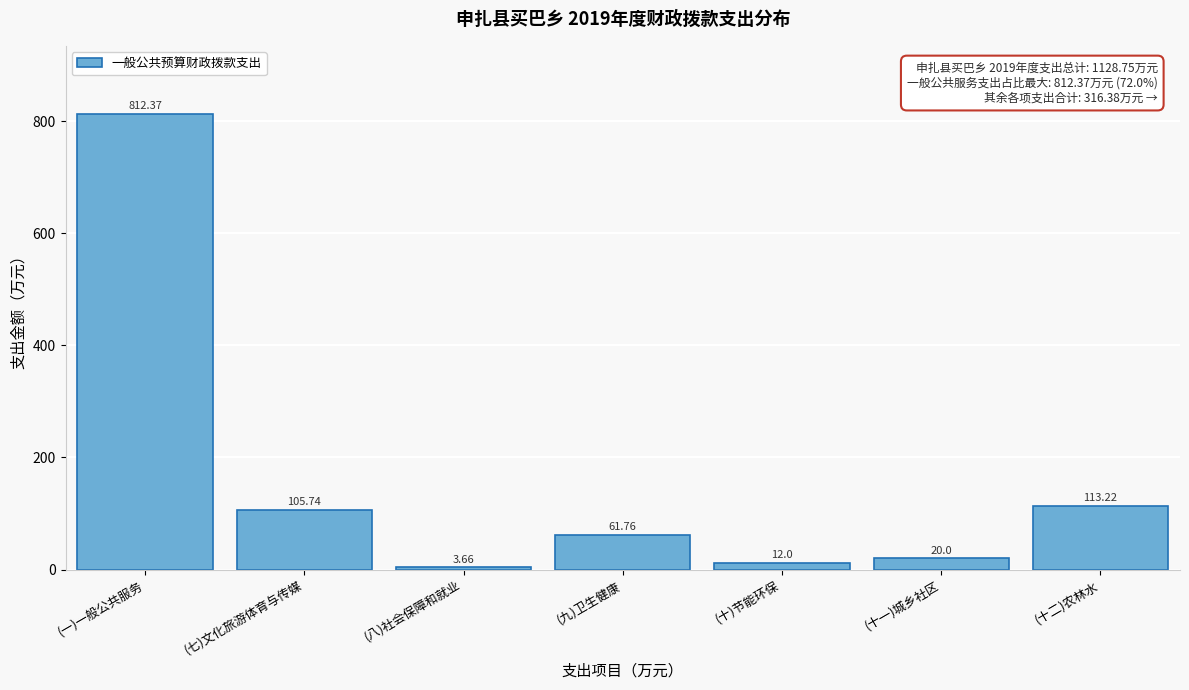

Which category has the highest value across all series?

(一)一般公共服务